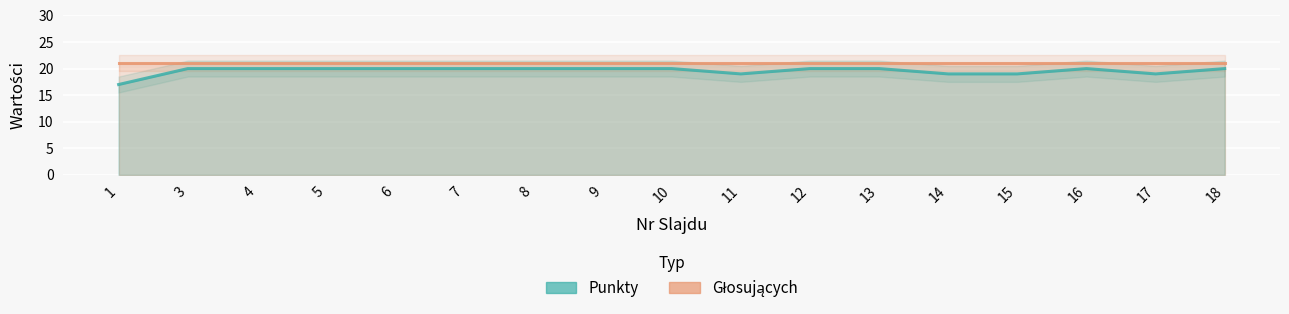

What are all the series names shown in the legend?

Punkty, Głosujących